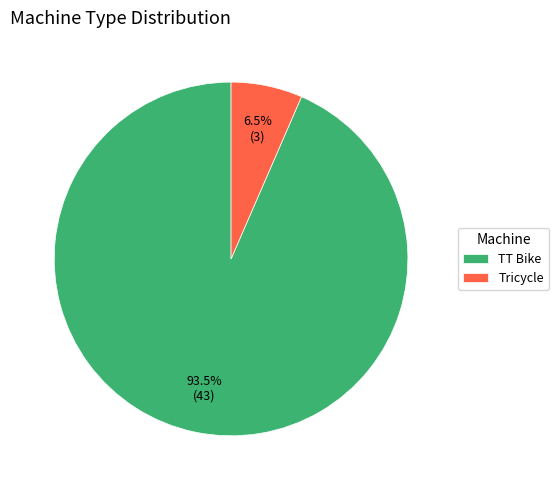

Is there any slice that represents more than half of the pie?

Yes